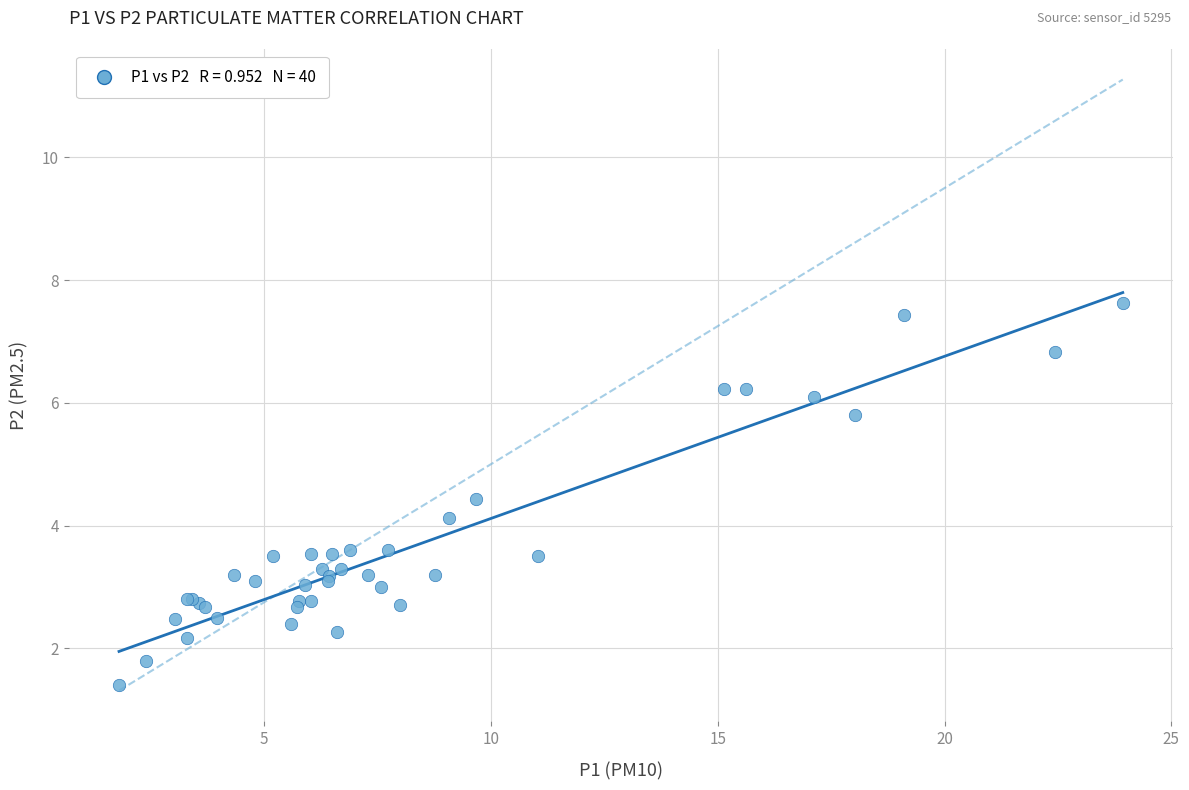

What Y value in the scatter plot is closest to 4?

4.1